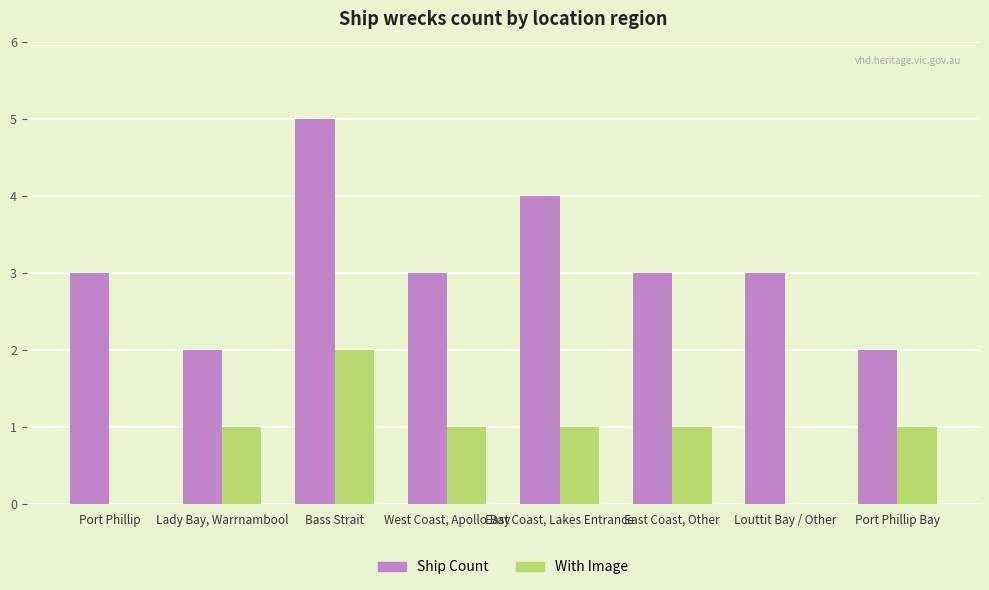

True or false: With Image has a value of 3 at Bass Strait.

False